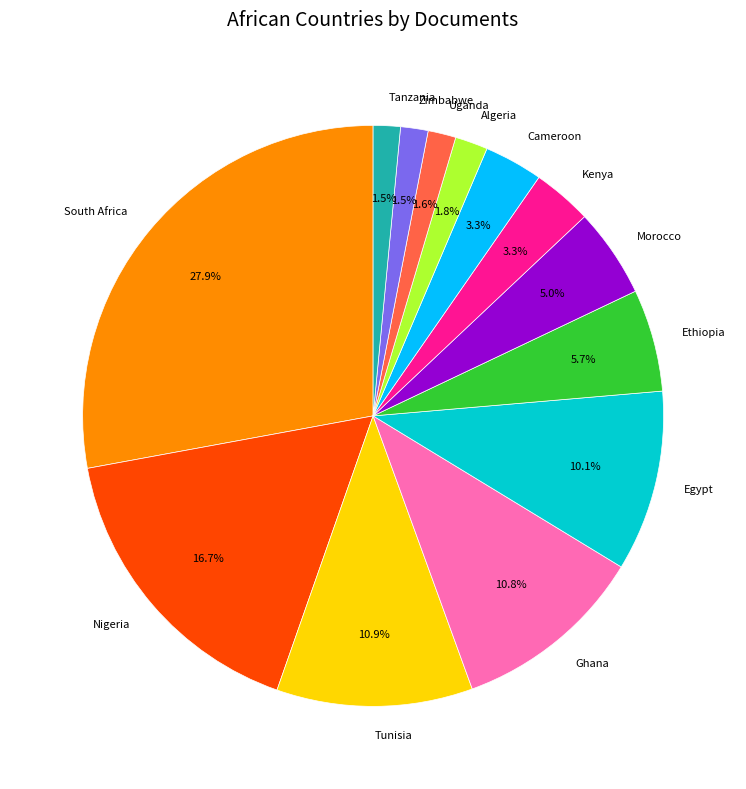

Does Egypt represent more than half of the total?

No